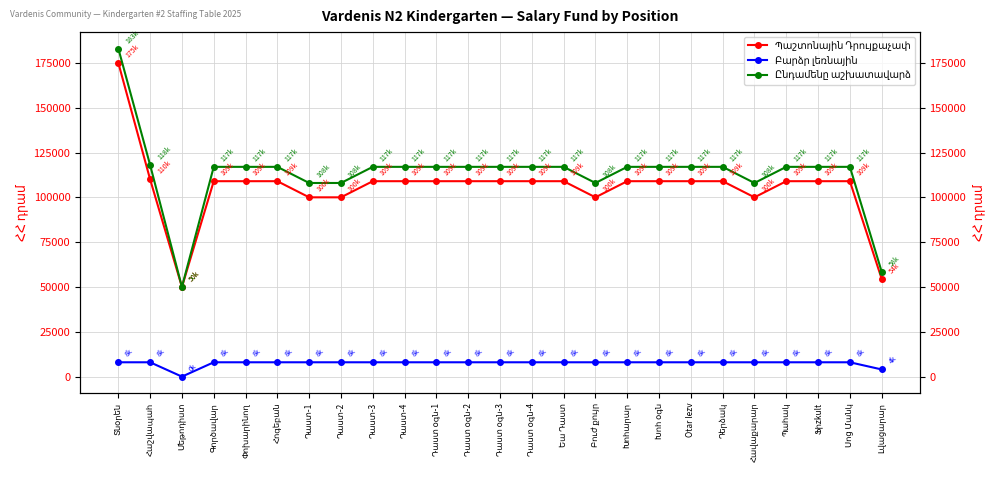

True or false: Ընդամենը աշխատավարձ and Բարձր լեռնային intersect in this chart.

False